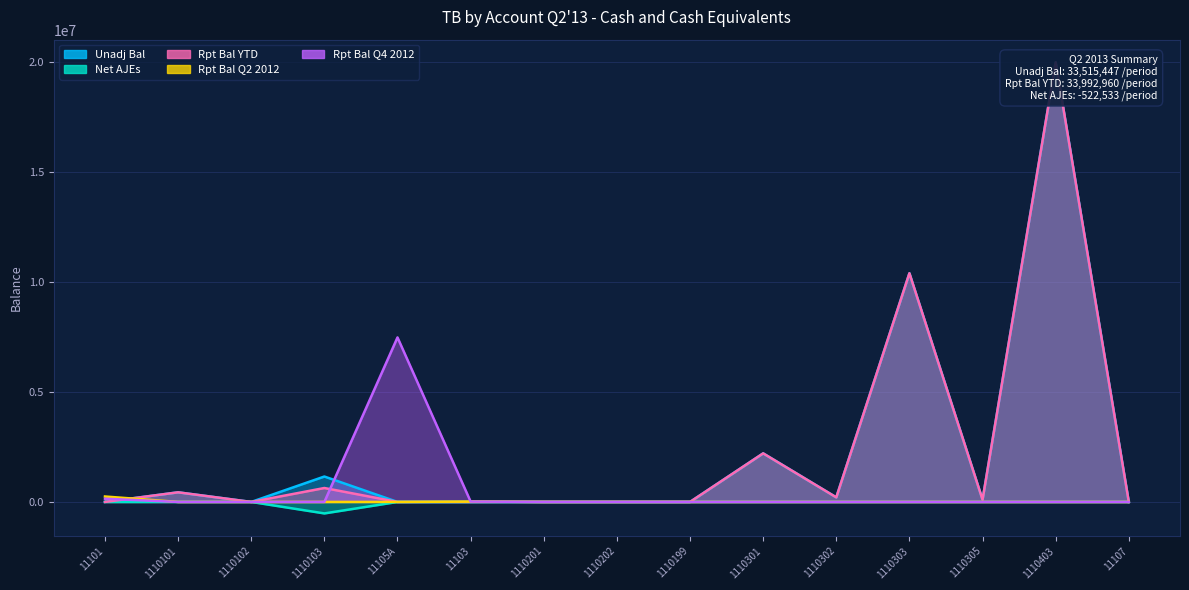

What is the minimum value shown in the chart?

-522533.3